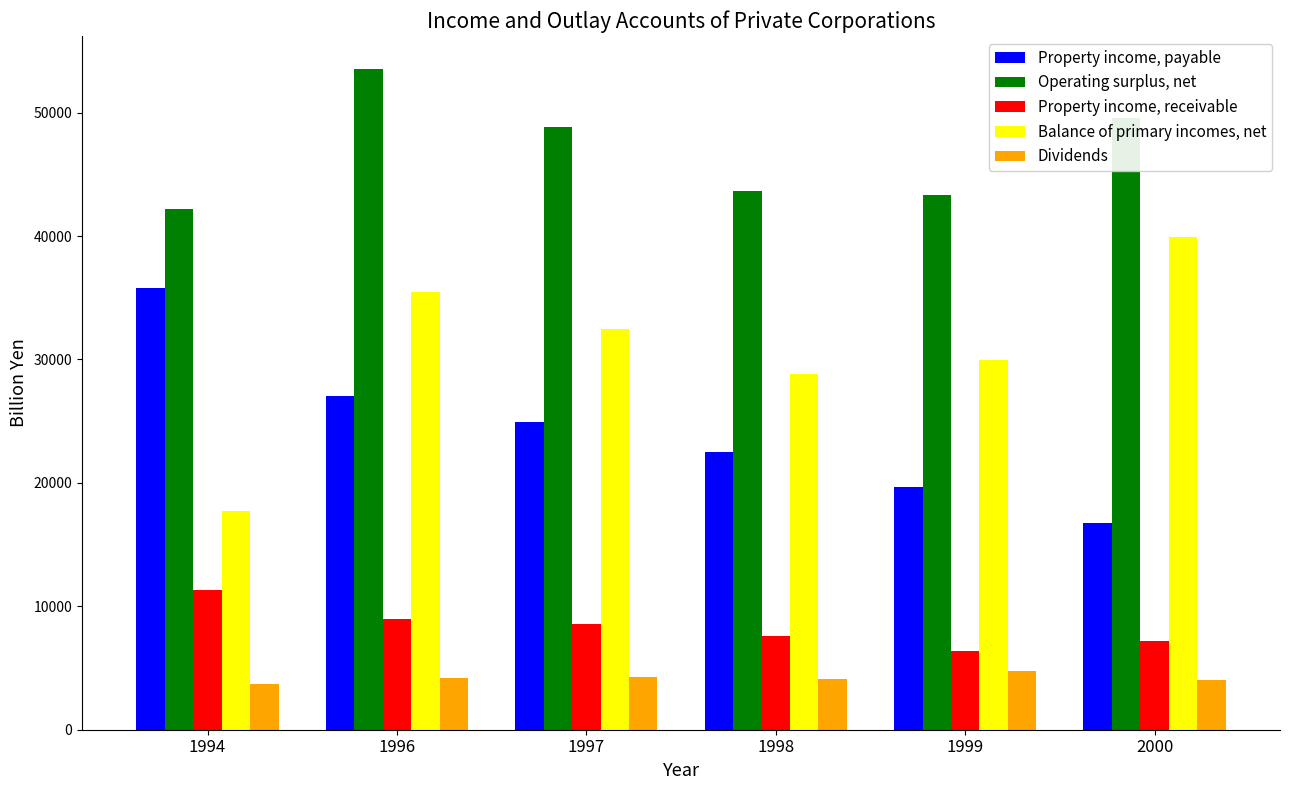

List the series in order of their peak value, lowest first.

Dividends, Property income, receivable, Property income, payable, Balance of primary incomes, net, Operating surplus, net